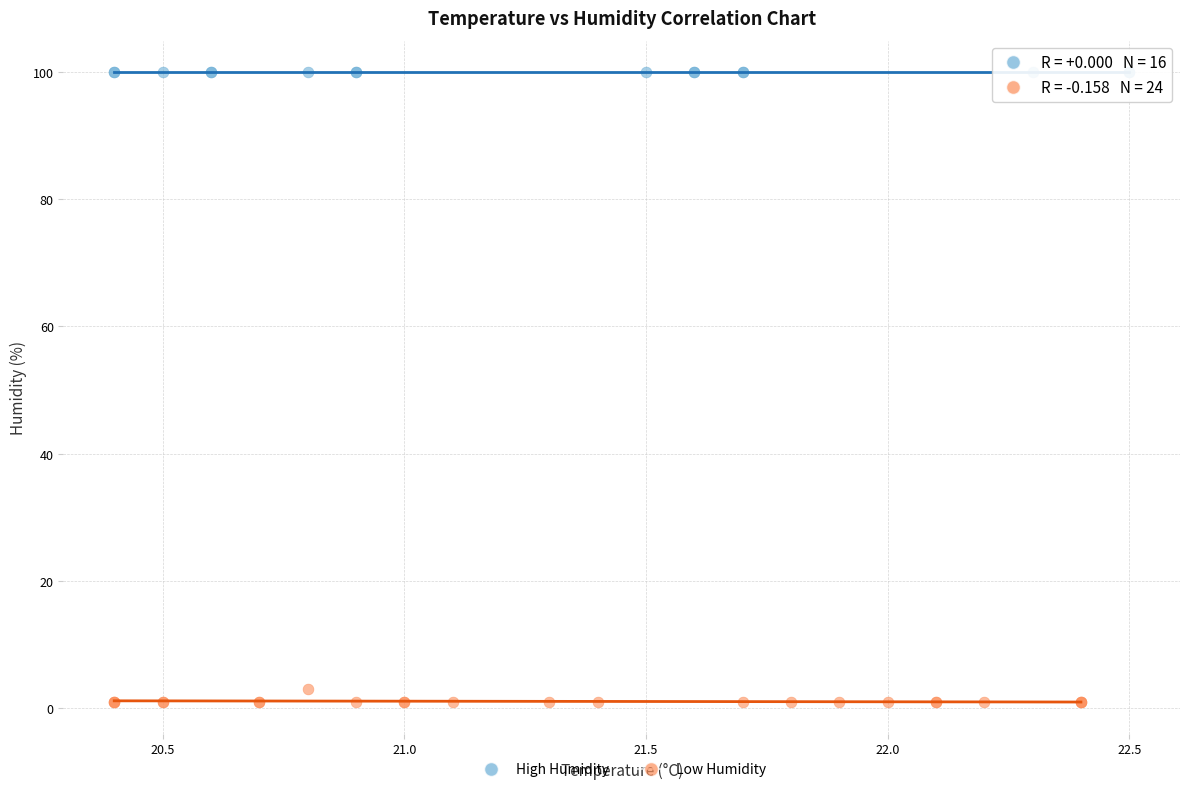

Which series contains the highest Y value?

High Humidity